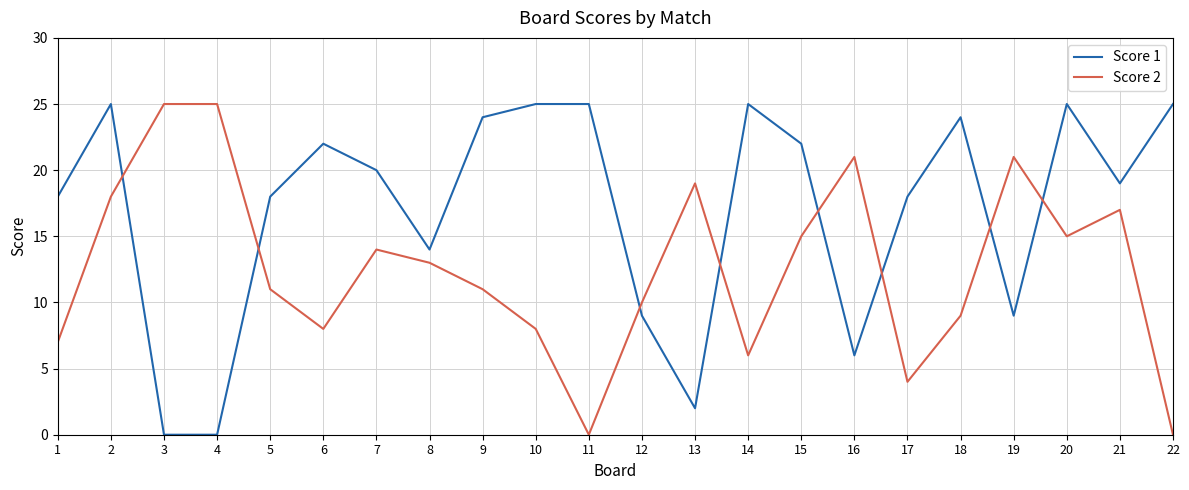

Between 10 and 21, which series saw the biggest shift?

Score 2